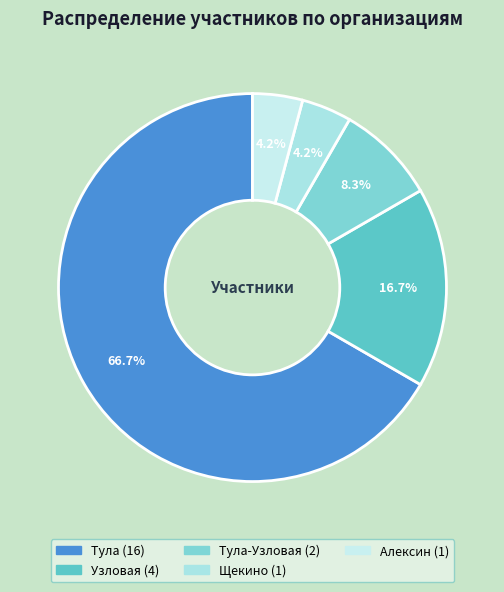

How many segments does this pie chart have?

5